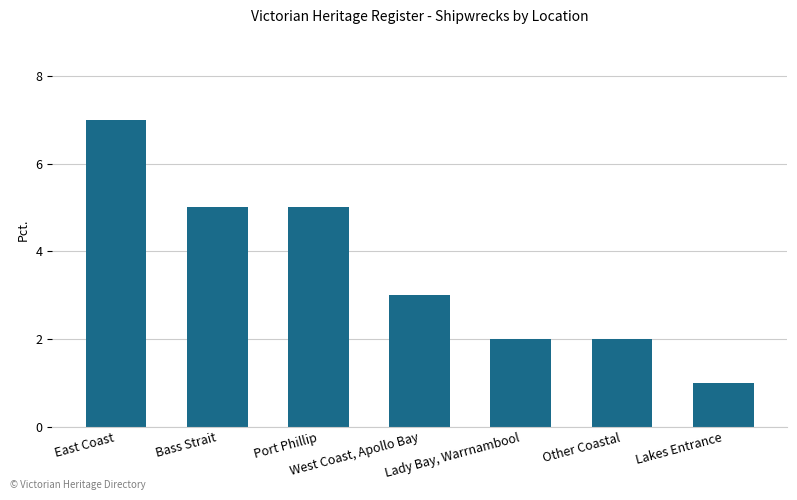

The chart shows a value of 2 at Other Coastal. True or false?

True